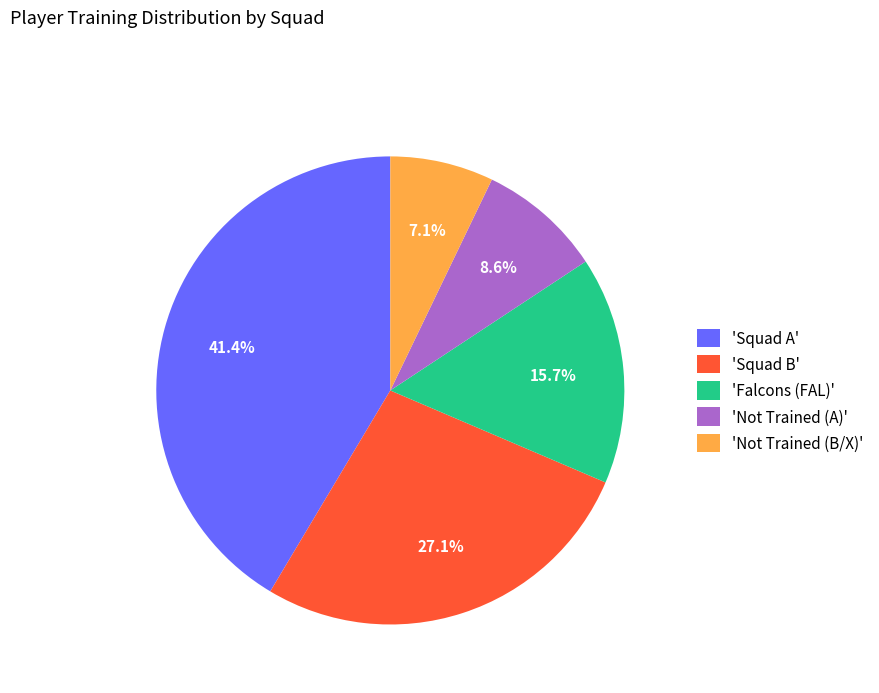

What is the ratio of the value at 'Squad B' to the value at 'Squad A'?

0.7